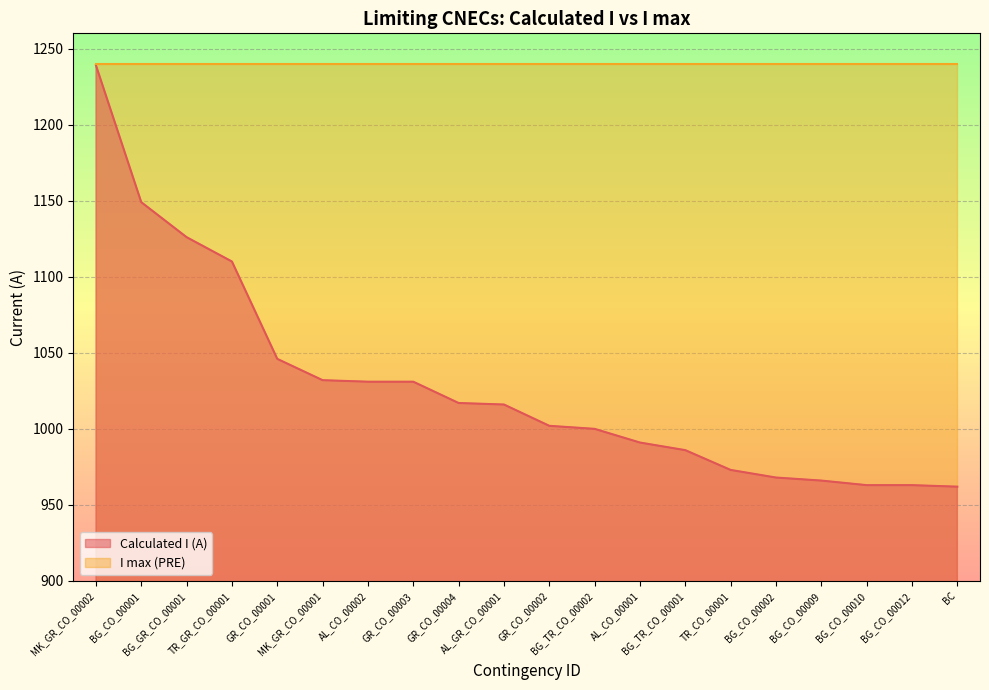

What is the change in value from GR_CO_00003 to TR_CO_00001?

-58